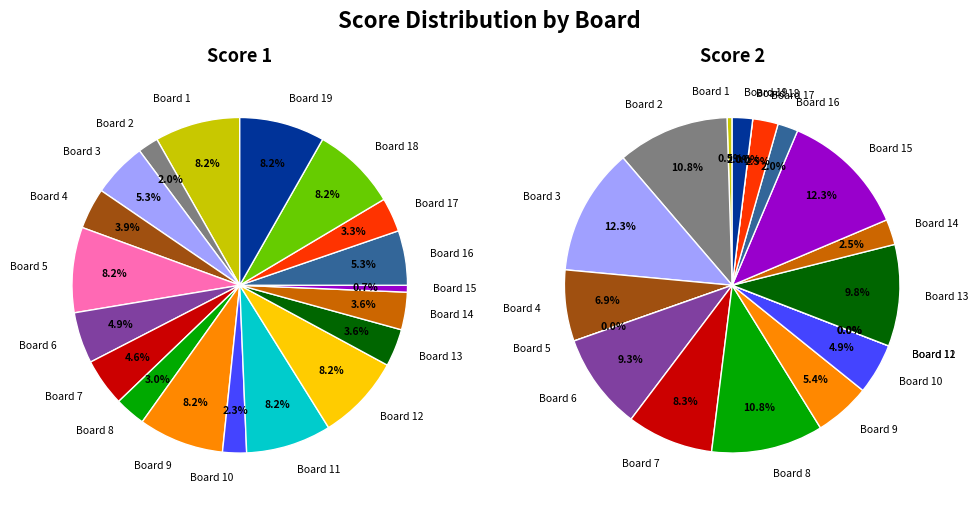

Which has a higher value, Board 8 or Board 10?

Board 8